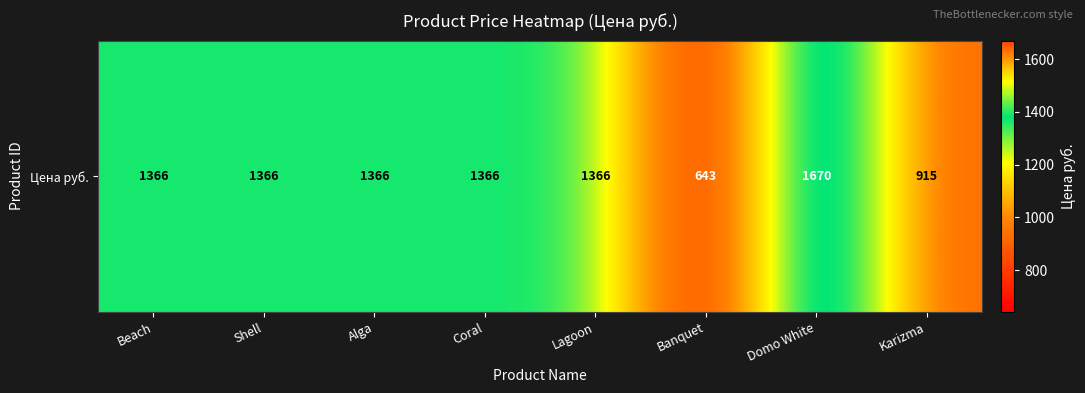

Which category has the lowest value across all series?

Banquet